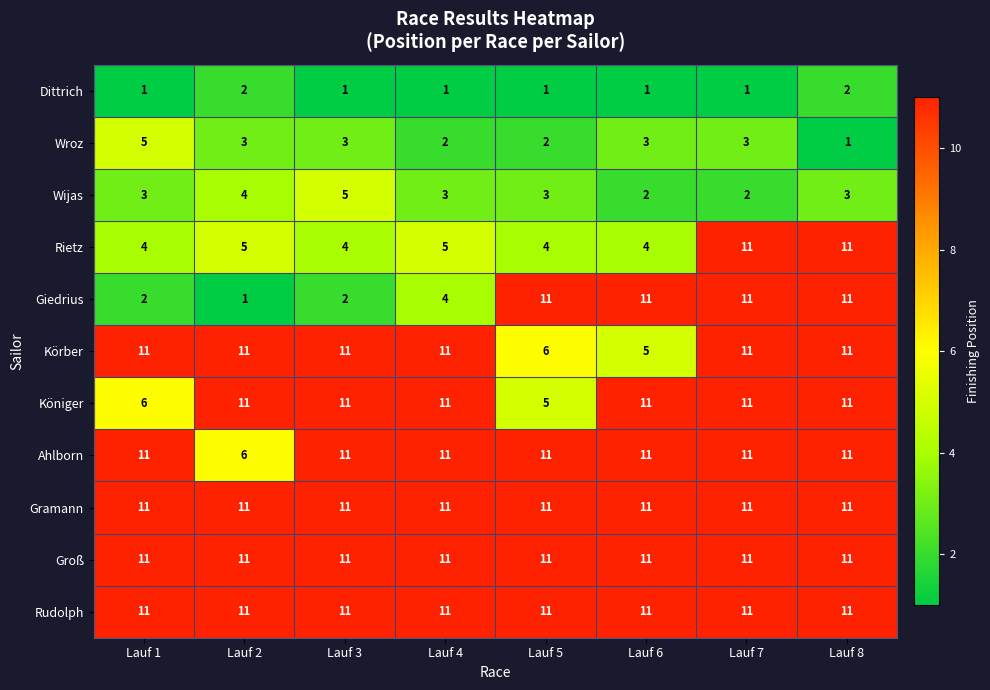

What is the total value across all series at Lauf 2?

76